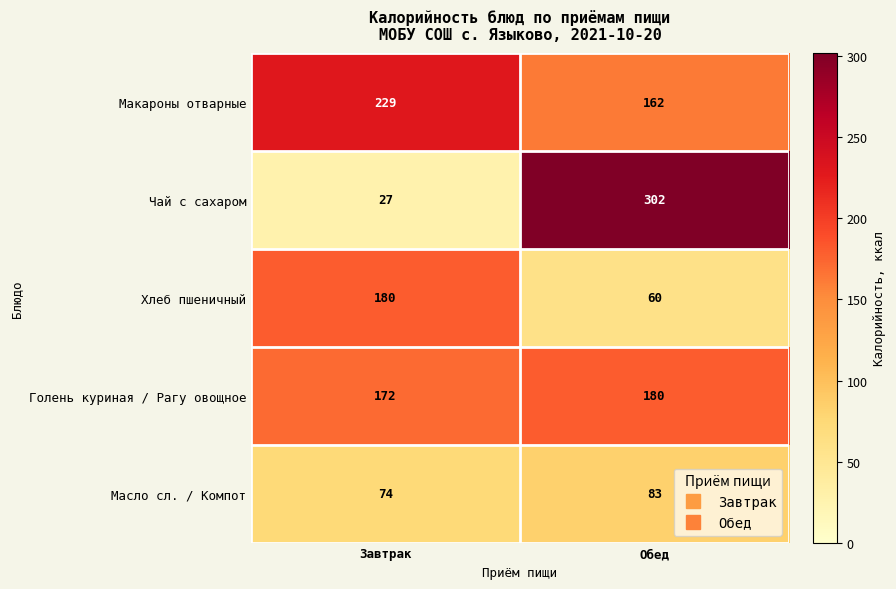

Which series has the widest spread of values?

Чай с сахаром